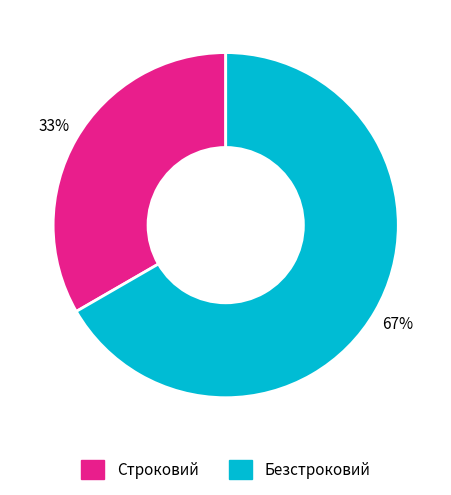

Combined, do Строковий and Безстроковий account for over 50%?

Yes